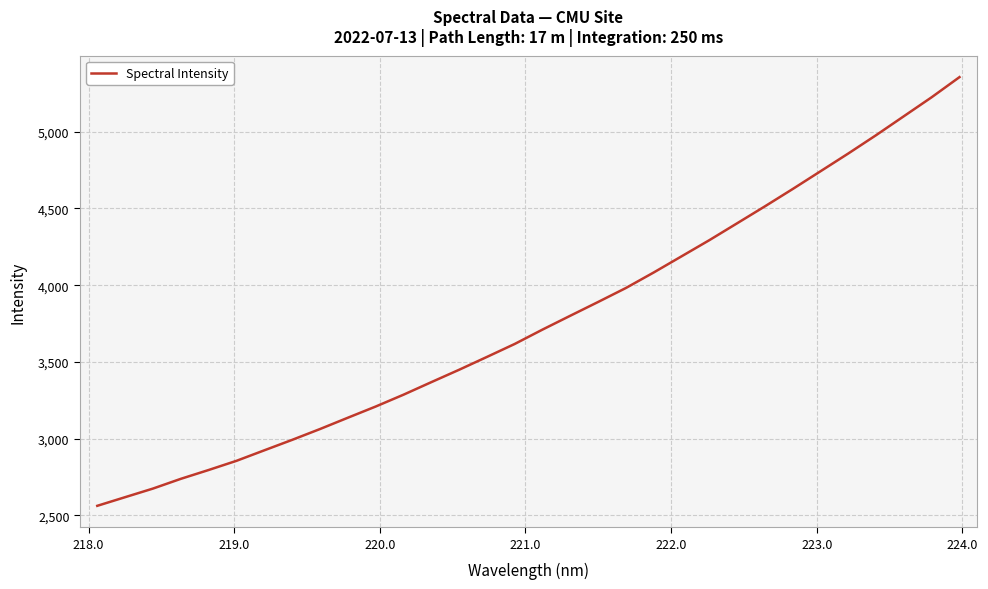

What is the minimum value shown in the chart?

2562.4